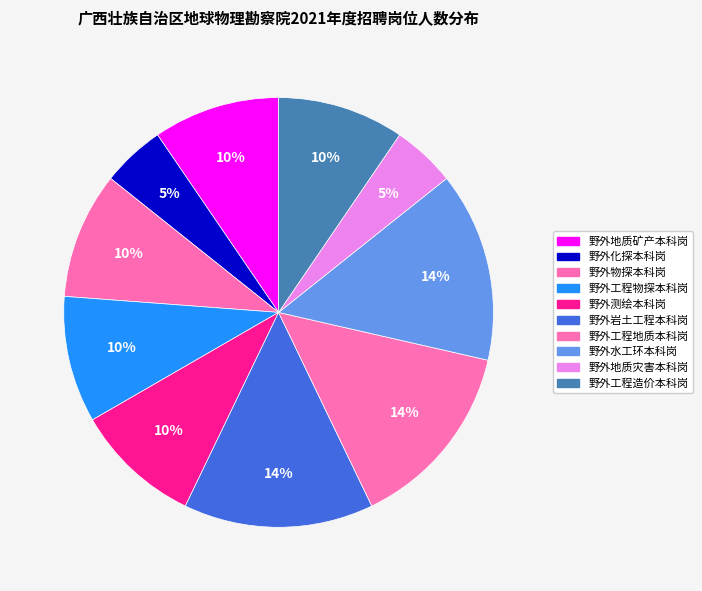

How many segments does this pie chart have?

10